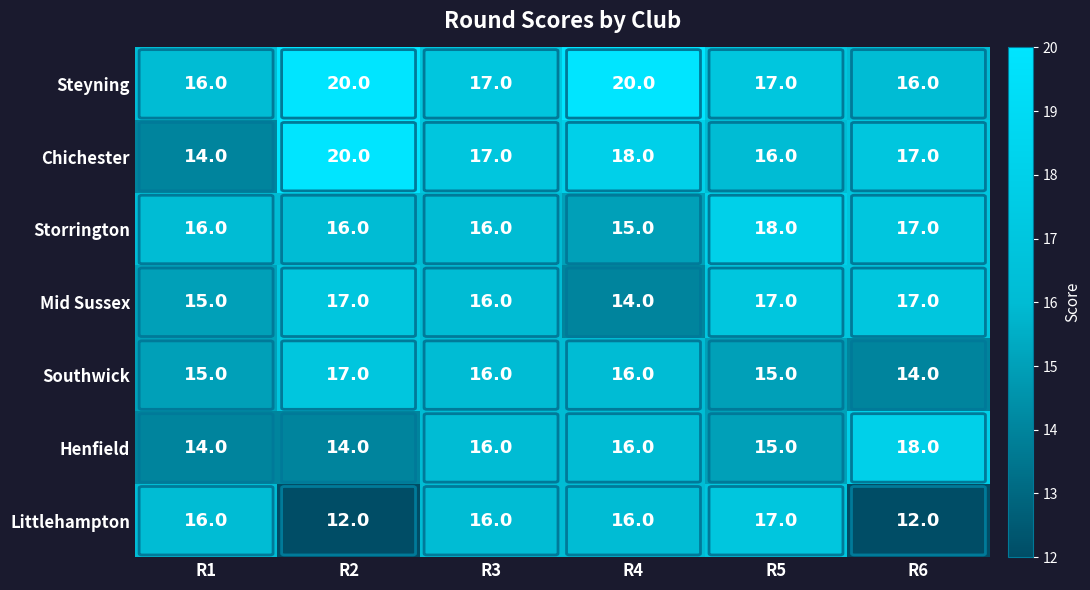

What is the lowest value of the Littlehampton series?

12